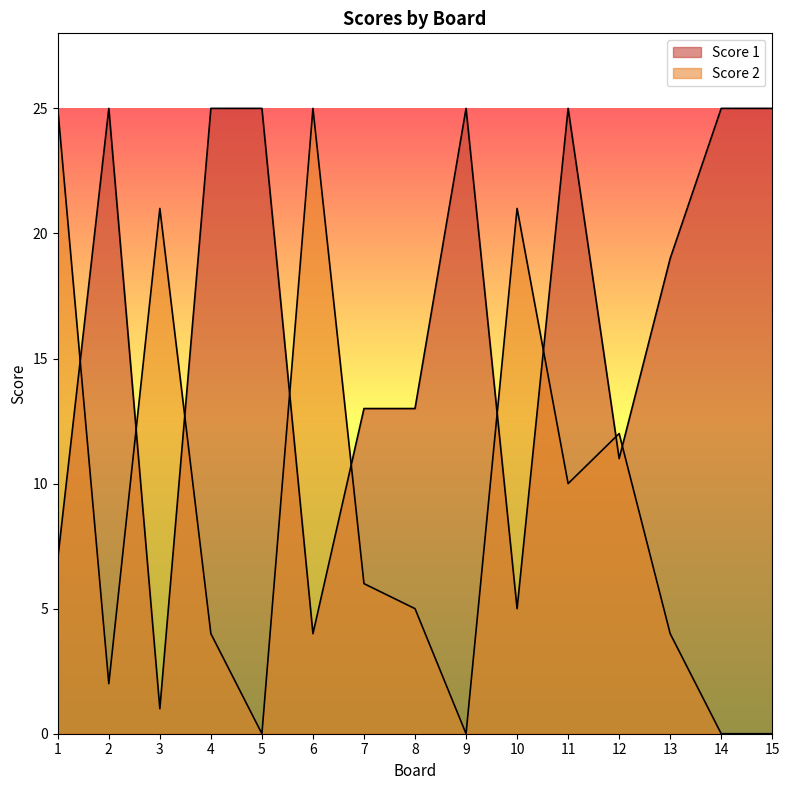

Which category has the highest value in the Score 1 series?

2